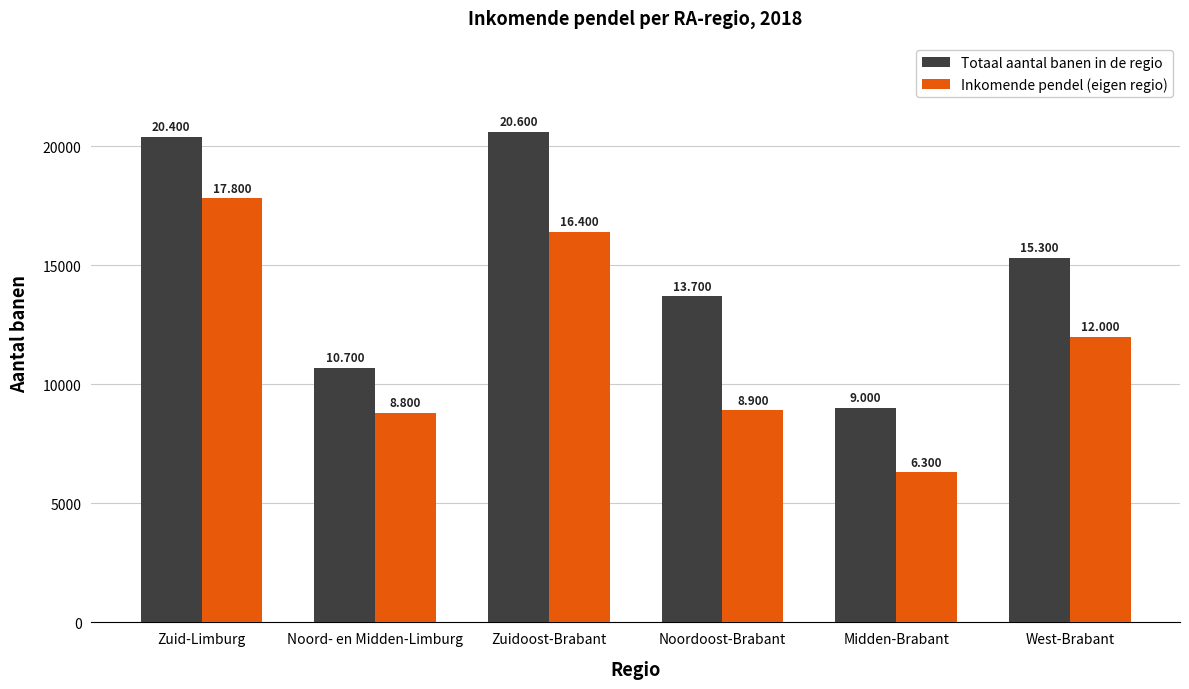

What is the average value of the Totaal aantal banen in de regio series?

14950